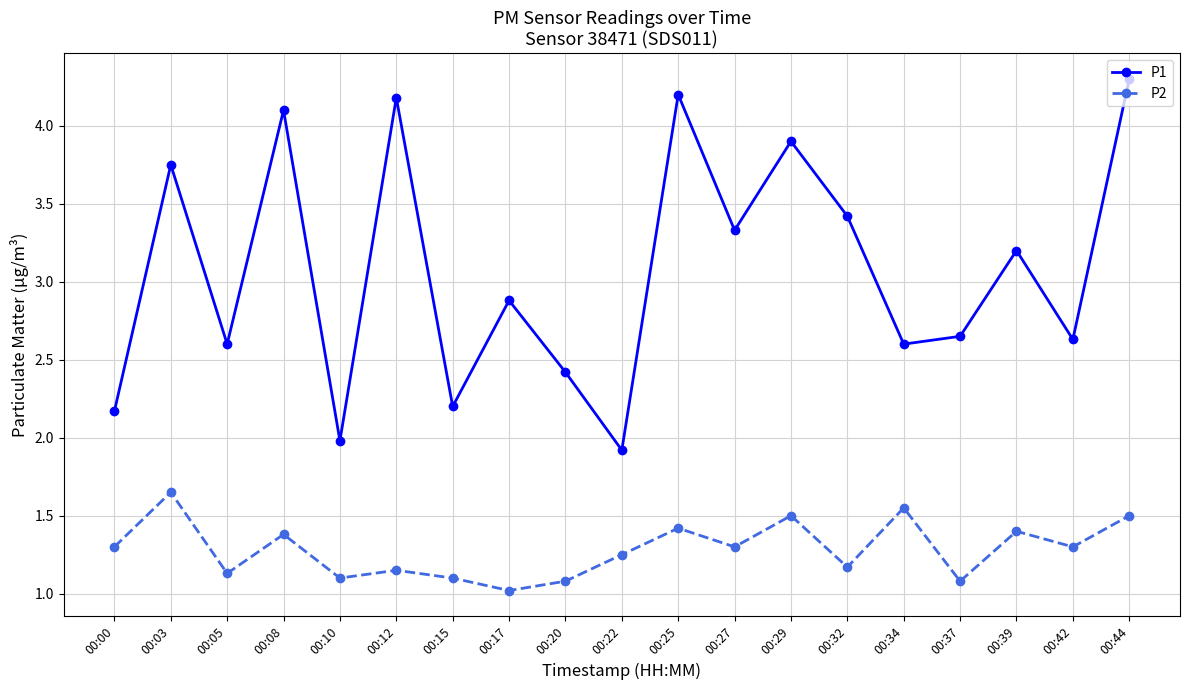

What is the average value of the P1 series?

3.1